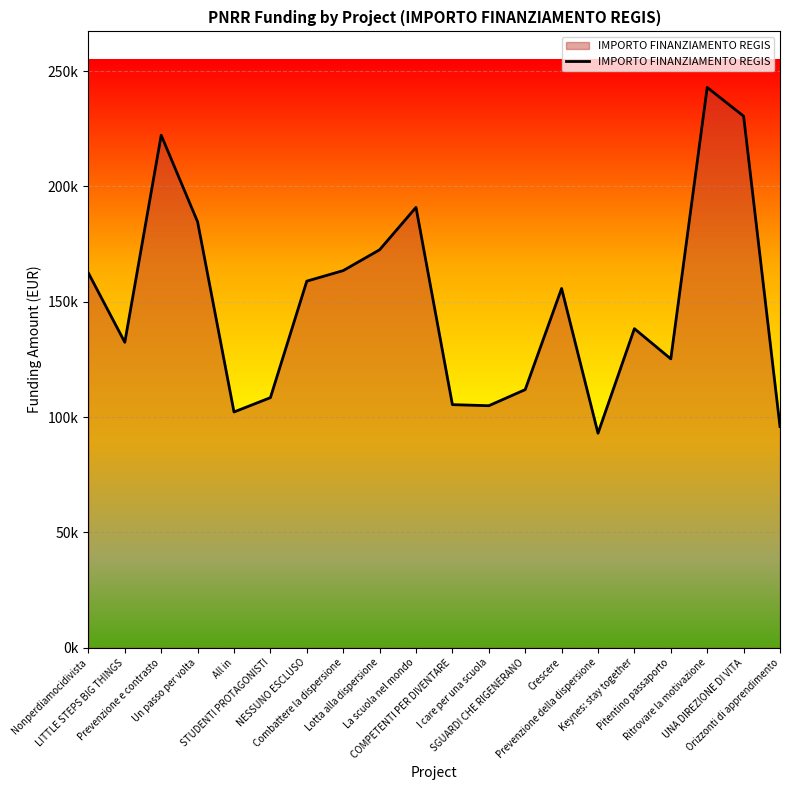

Rank the categories by value from highest to lowest.

Ritrovare la motivazione, UNA DIREZIONE DI VITA, Prevenzione e contrasto, La scuola nel mondo, Un passo per volta, Lotta alla dispersione, Combattere la dispersione, Nonperdiamocidivista, NESSUNO ESCLUSO, Crescere, Keynes: stay together, LITTLE STEPS BIG THINGS, Pitentino passaporto, SGUARDI CHE RIGENERANO, STUDENTI PROTAGONISTI, COMPETENTI PER DIVENTARE, I care per una scuola, All in, Orizzonti di apprendimento, Prevenzione della dispersione